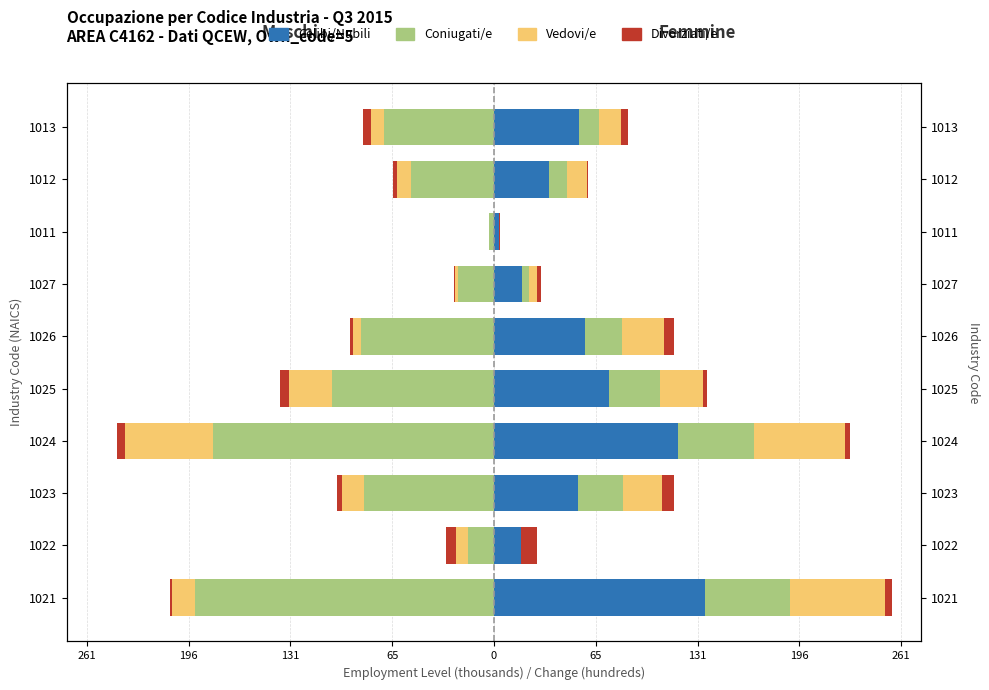

At 1023, list the series in order from largest to smallest.

Divorziati/e, Vedovi/e, Celibi/Nubili, Coniugati/e